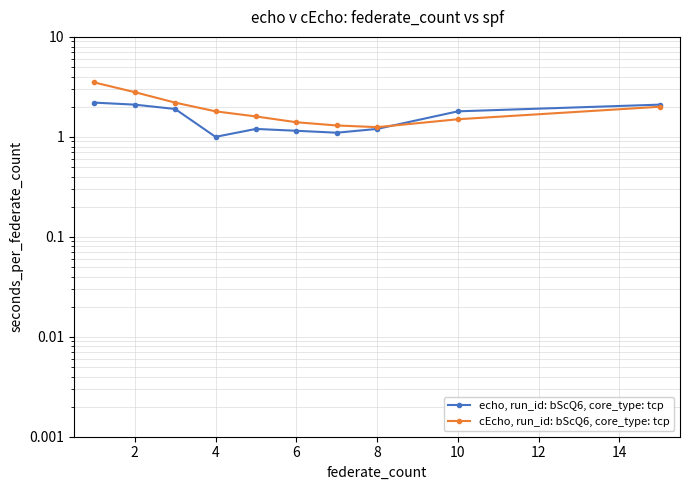

List the series in order of their peak value, highest first.

cEcho, run_id: bScQ6, core_type: tcp, echo, run_id: bScQ6, core_type: tcp